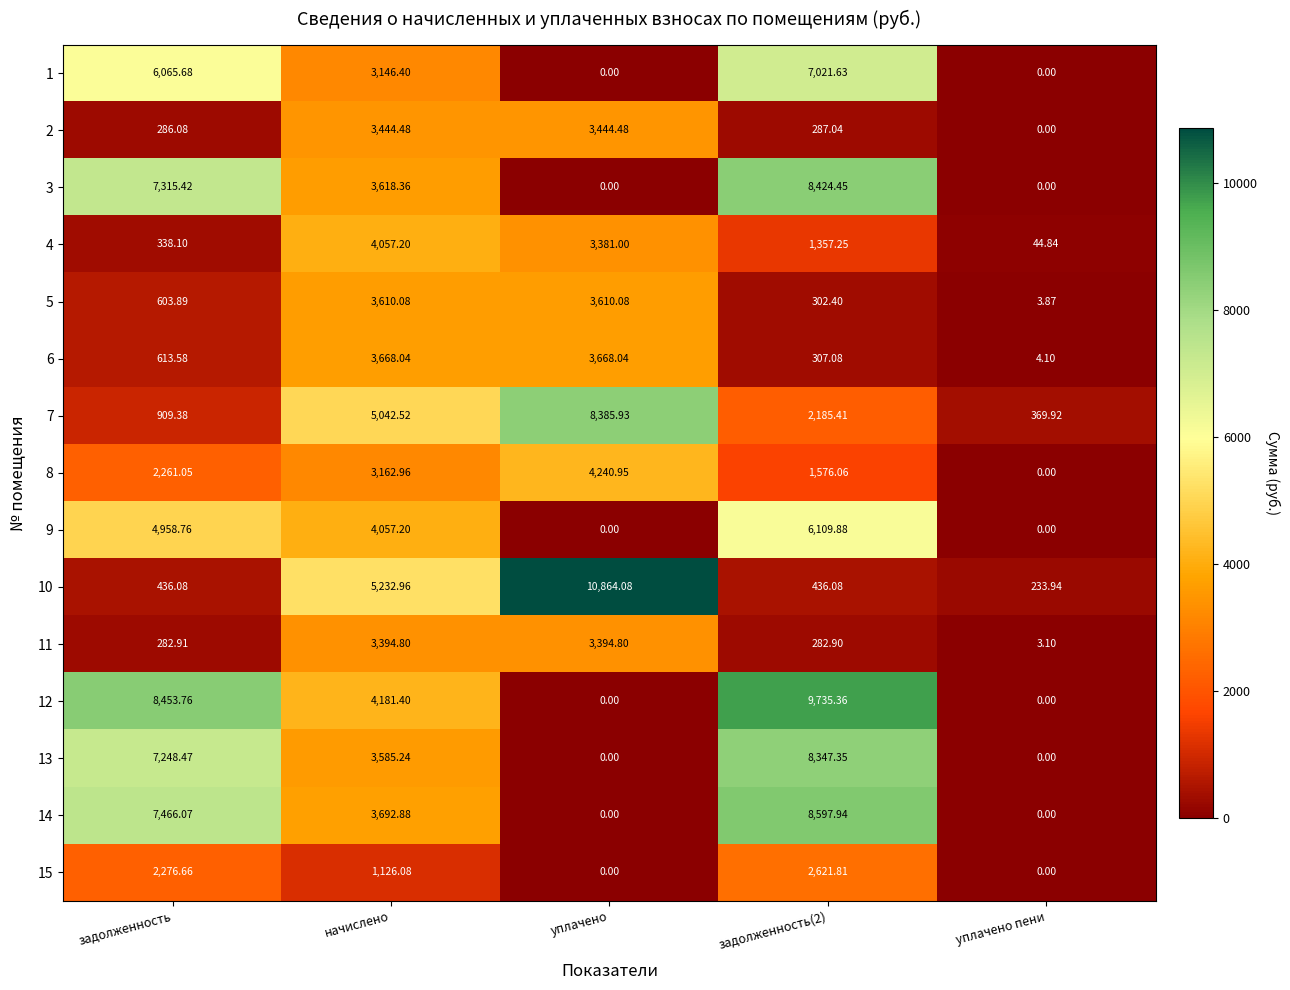

Which label corresponds to the largest value in the chart?

уплачено